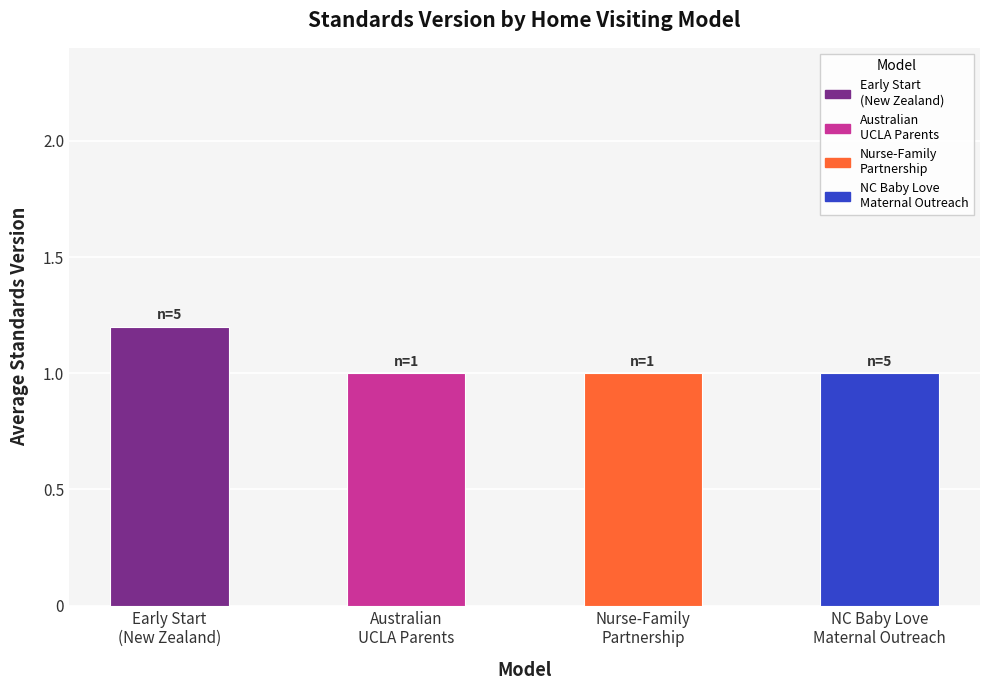

Does the chart contain stacked bars?

No